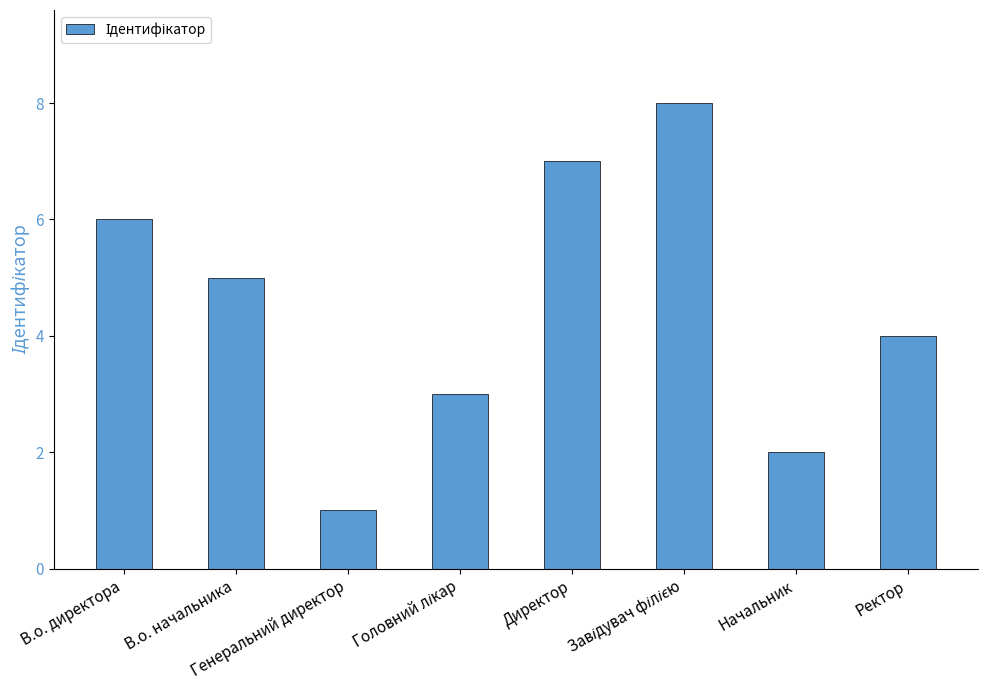

Reading left to right, transcribe all the data shown in this chart.

6	5	1	3	7	8	2	4